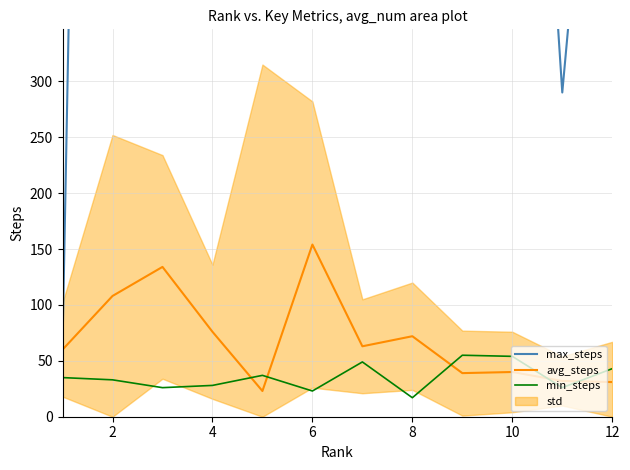

What is the lowest value of the min_steps series?

17